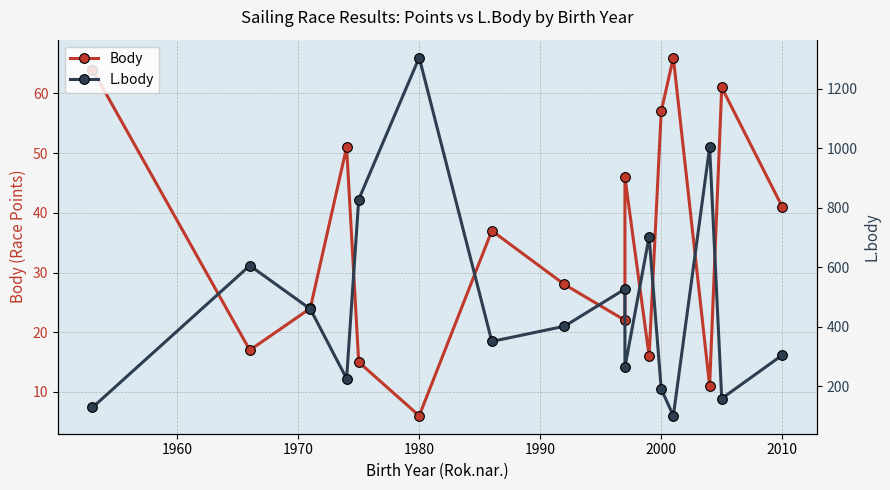

True or false: L.body and Body intersect in this chart.

False